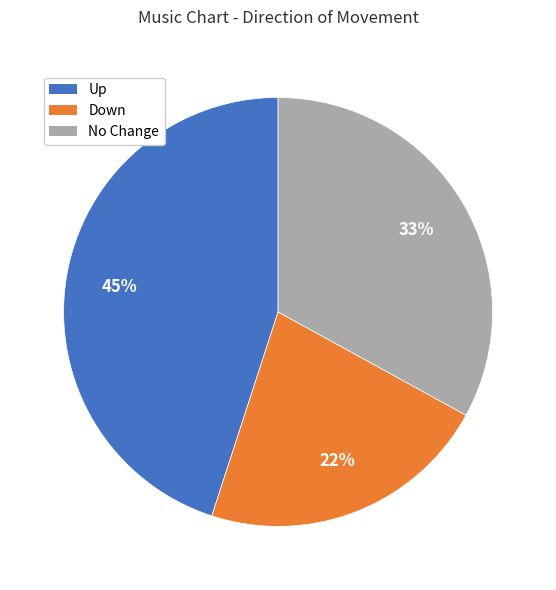

To the nearest percent, what is the difference between the largest and smallest slice percentages?

23%